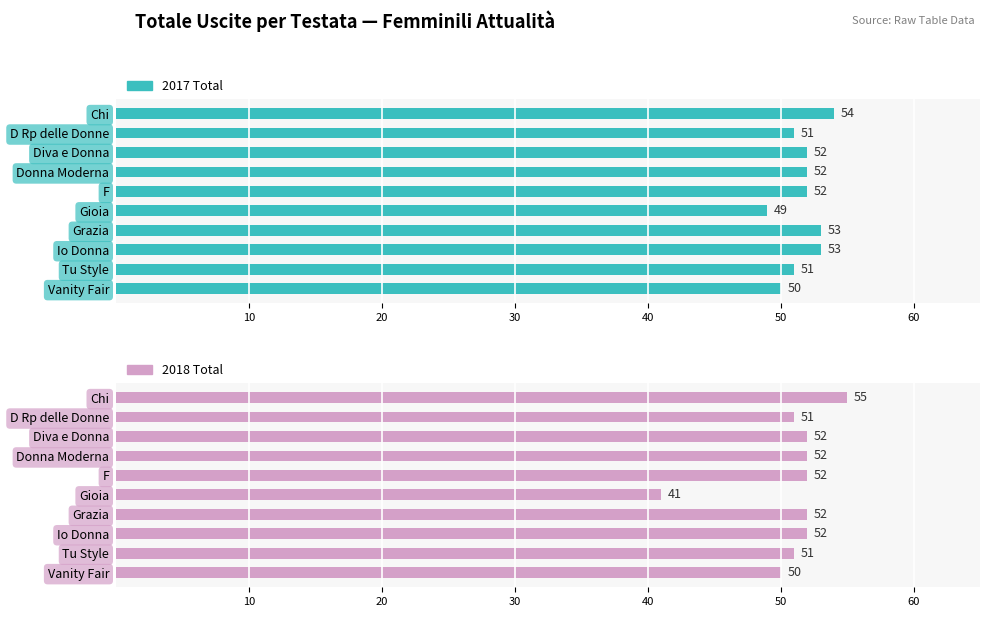

How many bars are there in total?

20